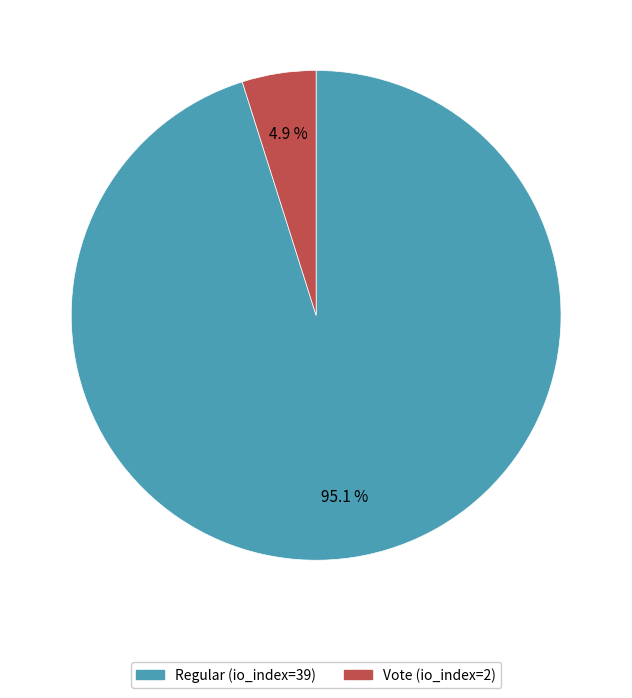

Between Vote (io_index=2) and Regular (io_index=39), which is larger?

Regular (io_index=39)